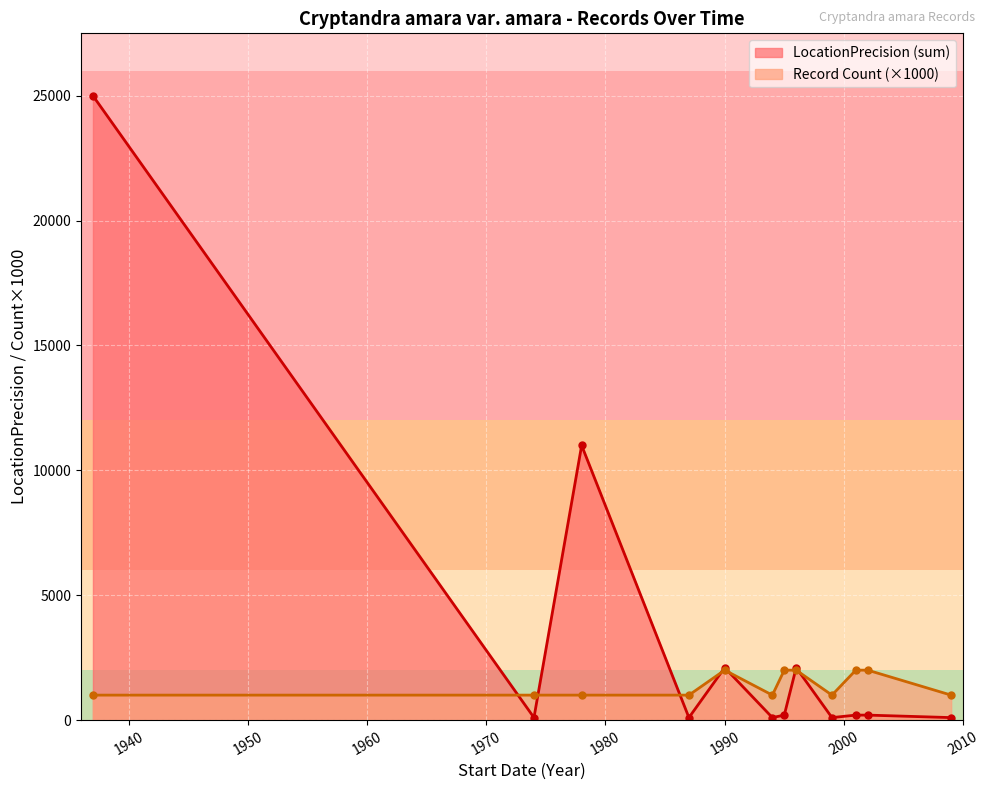

The value of LocationPrecision at 1999 is 100. True or false?

True